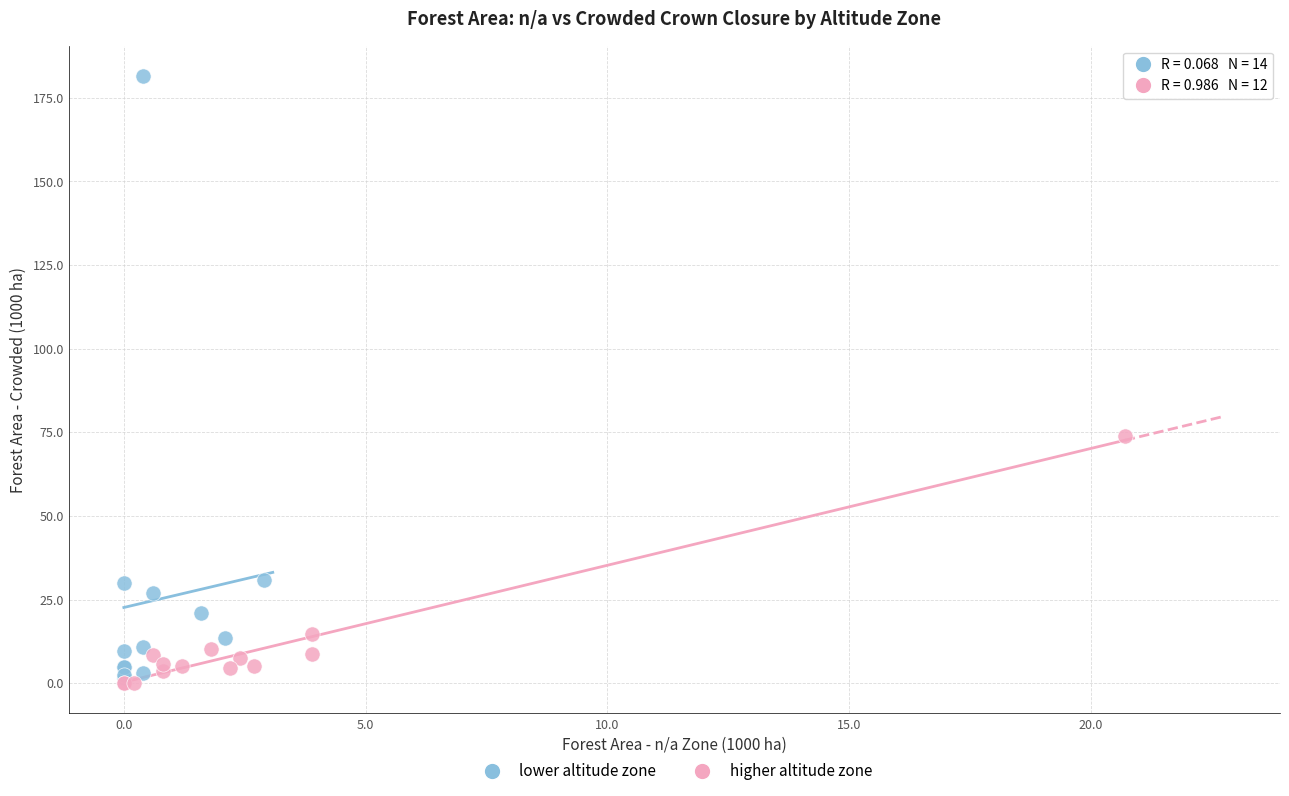

Which series contains the highest Y value?

lower altitude zone